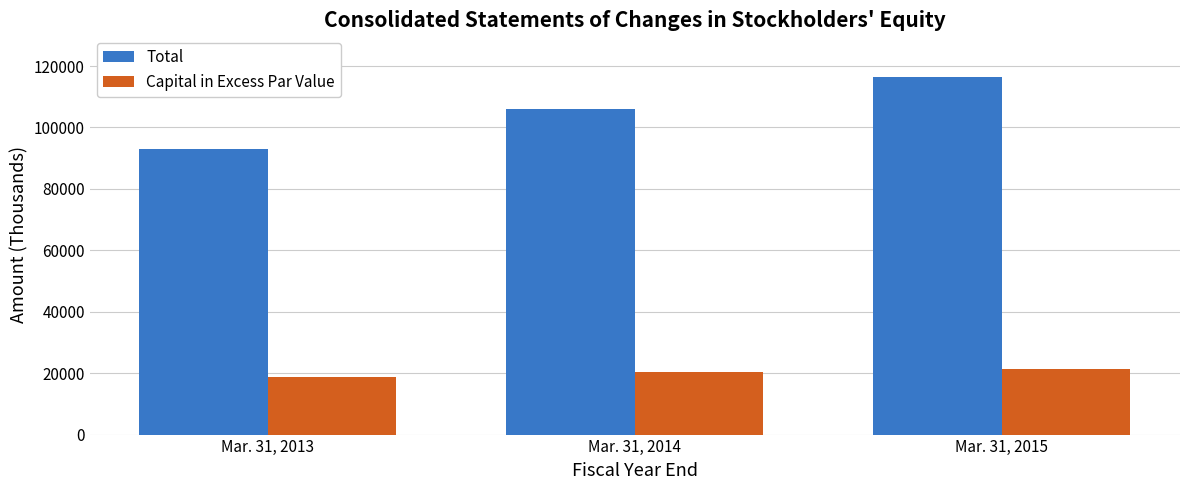

How many distinct data groups are displayed?

2